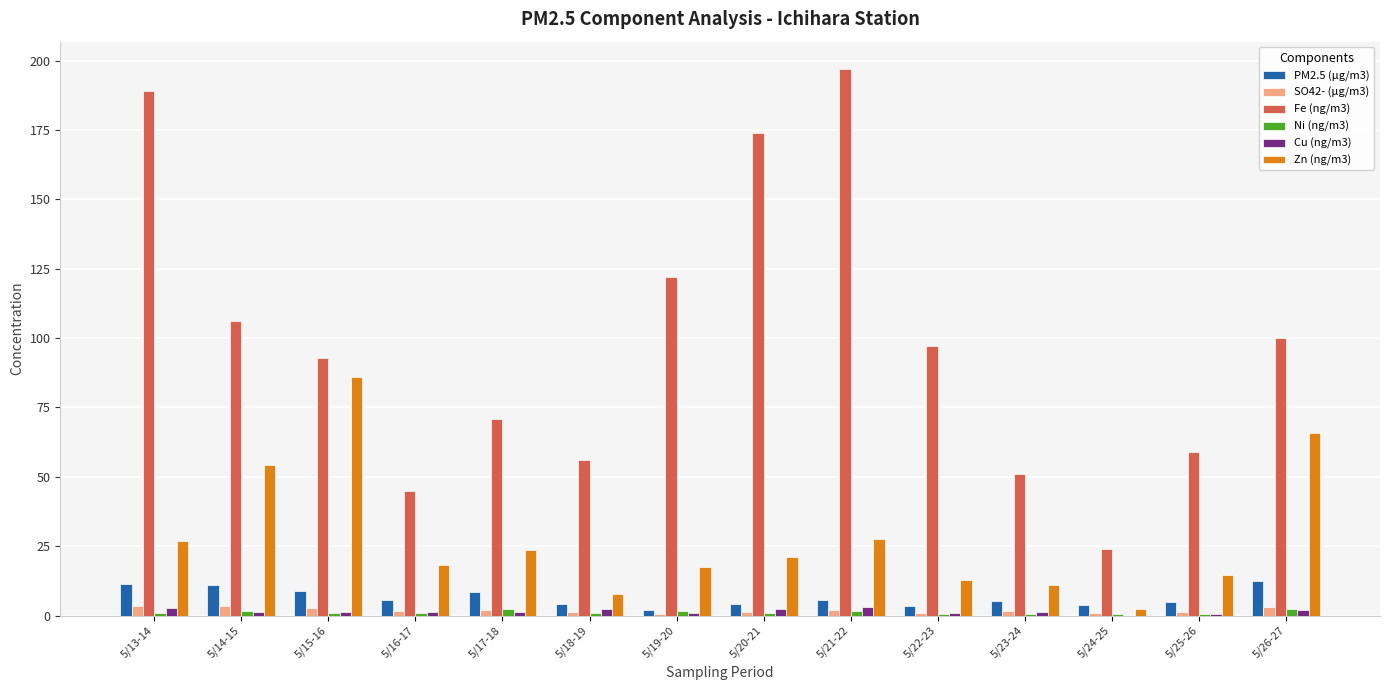

Is the value of SO42- (μg/m3) at 5/26-27 greater than the value of Fe (ng/m3) at 5/19-20?

No